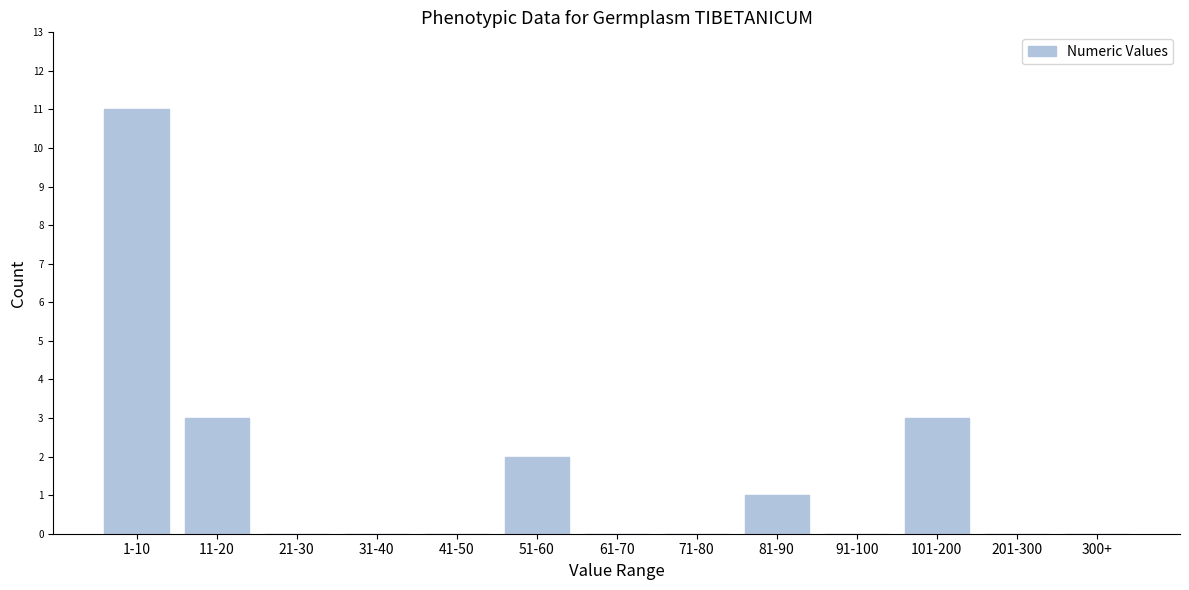

Reading left to right, extract all data points from this chart.

1-10=11	11-20=3	21-30=0	31-40=0	41-50=0	51-60=2	61-70=0	71-80=0	81-90=1	91-100=0	101-200=3	201-300=0	300+=0